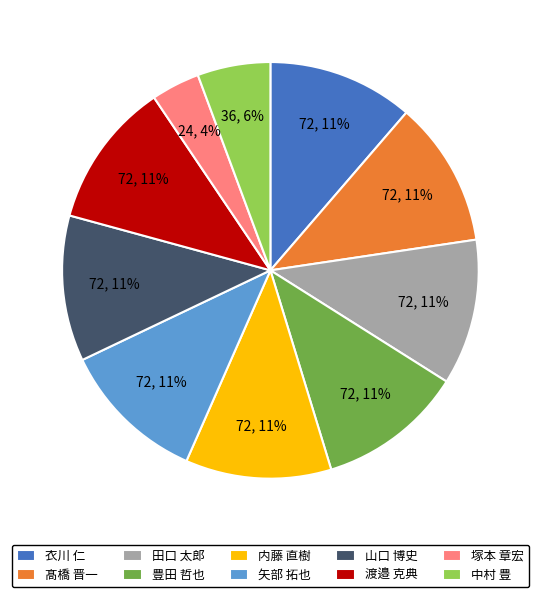

Do 中村 豊 and 矢部 拓也 together represent more than half of the pie?

No